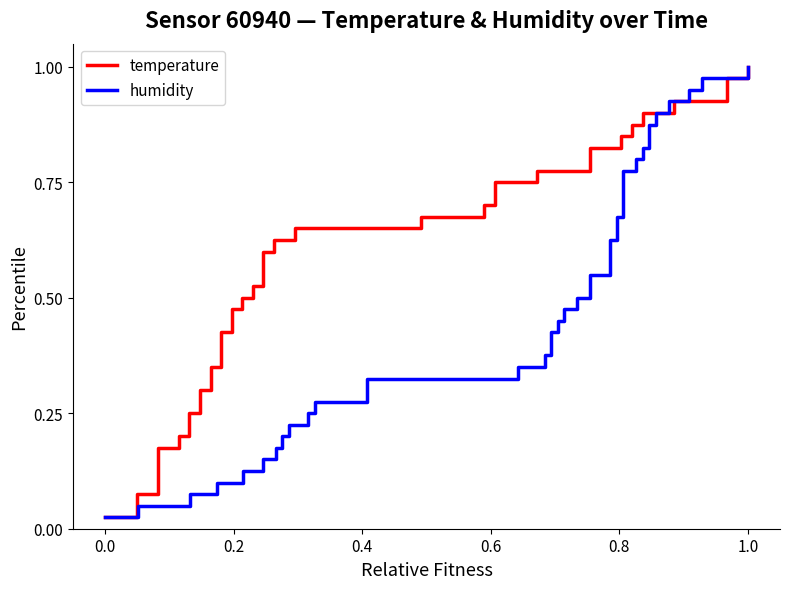

True or false: humidity has more than 1 points higher than both neighbors.

False